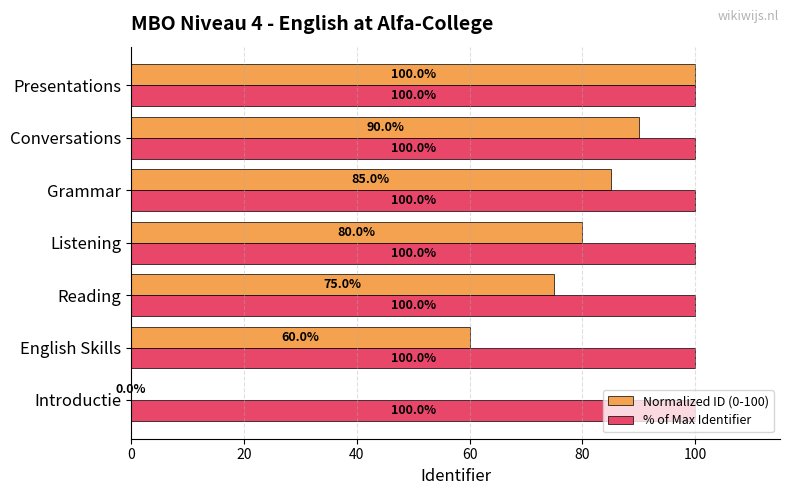

What is the average value of the % of Max Identifier series?

100.0